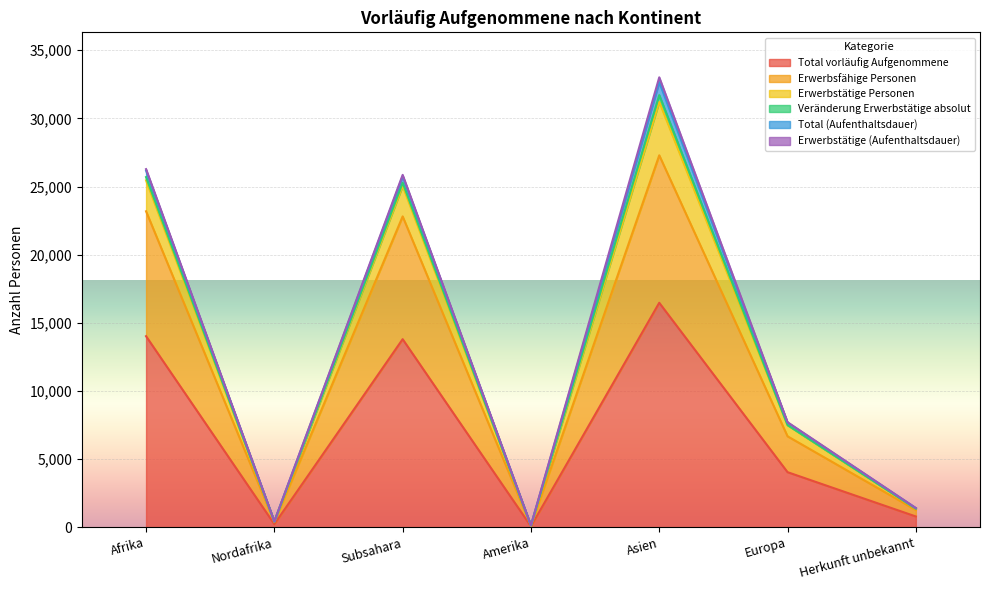

How many data points in Total vorläufig Aufgenommene are above 4036?

3